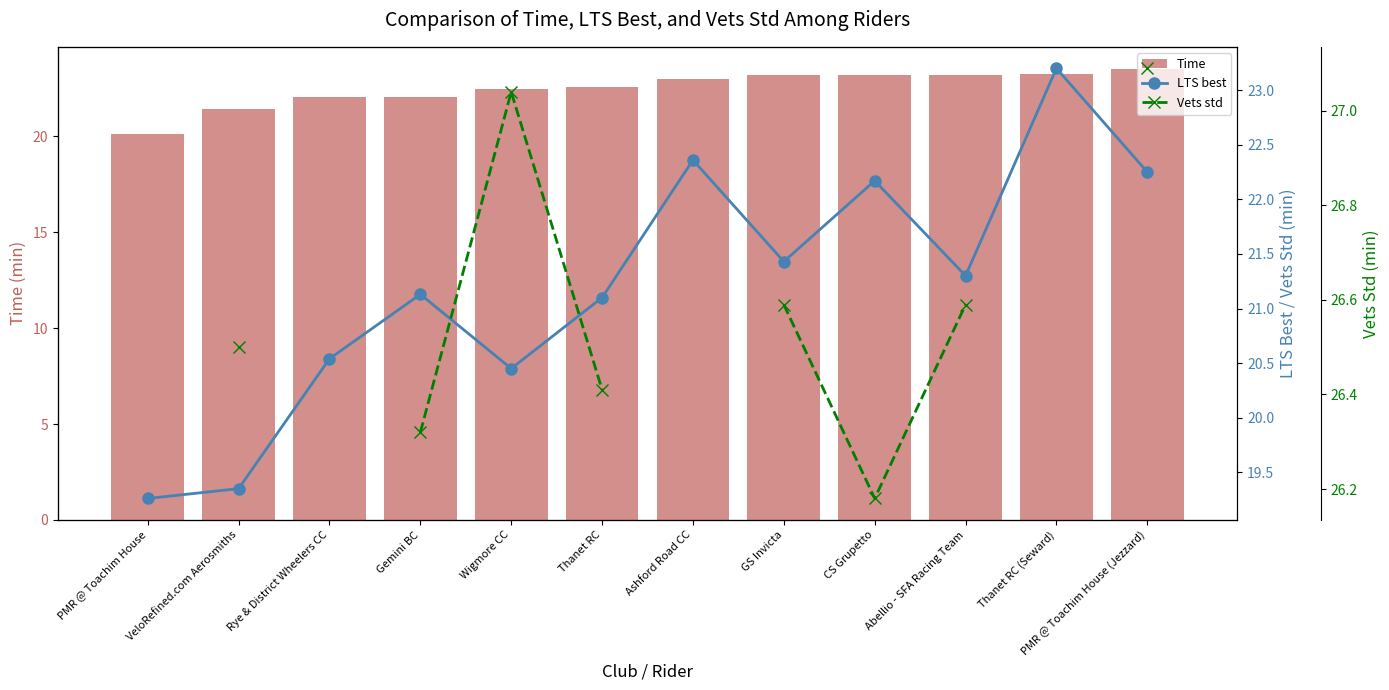

How many data points in LTS best are above 21?

8